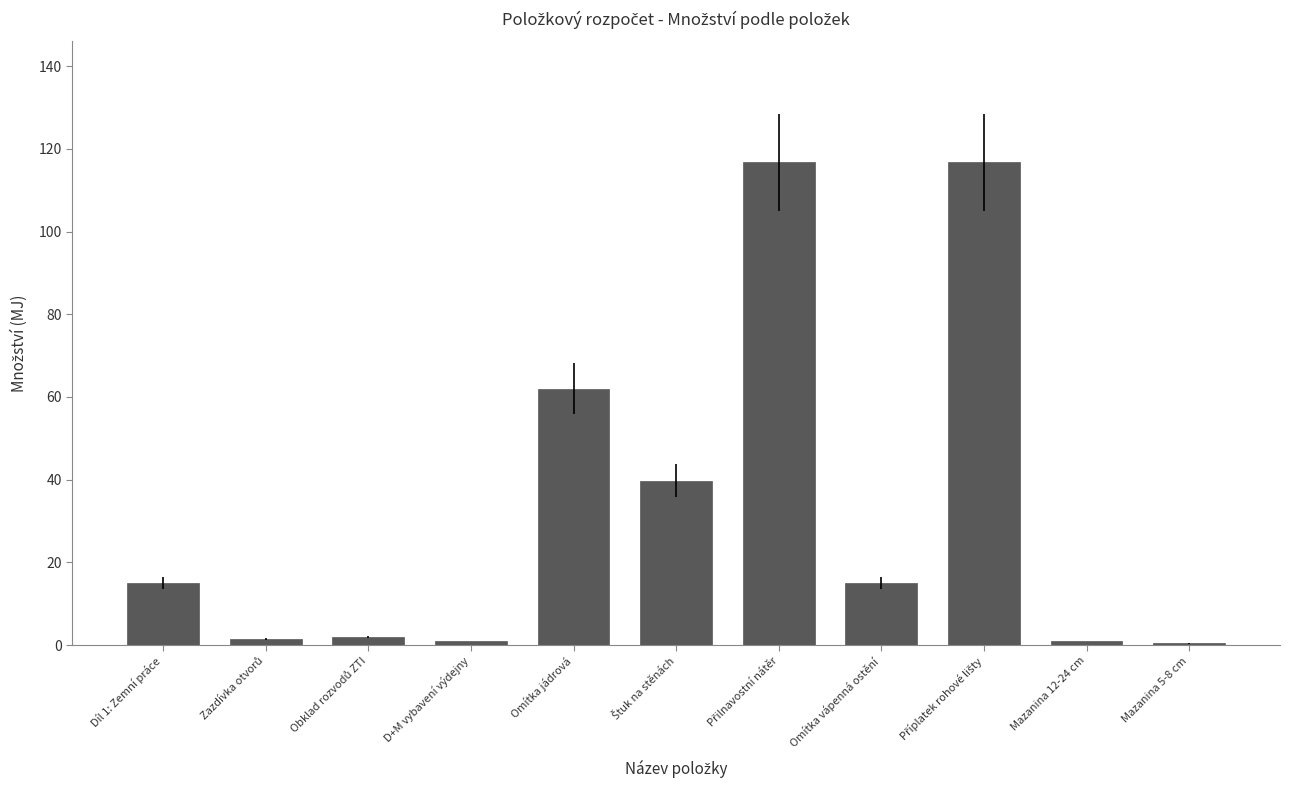

Does the chart contain stacked bars?

No